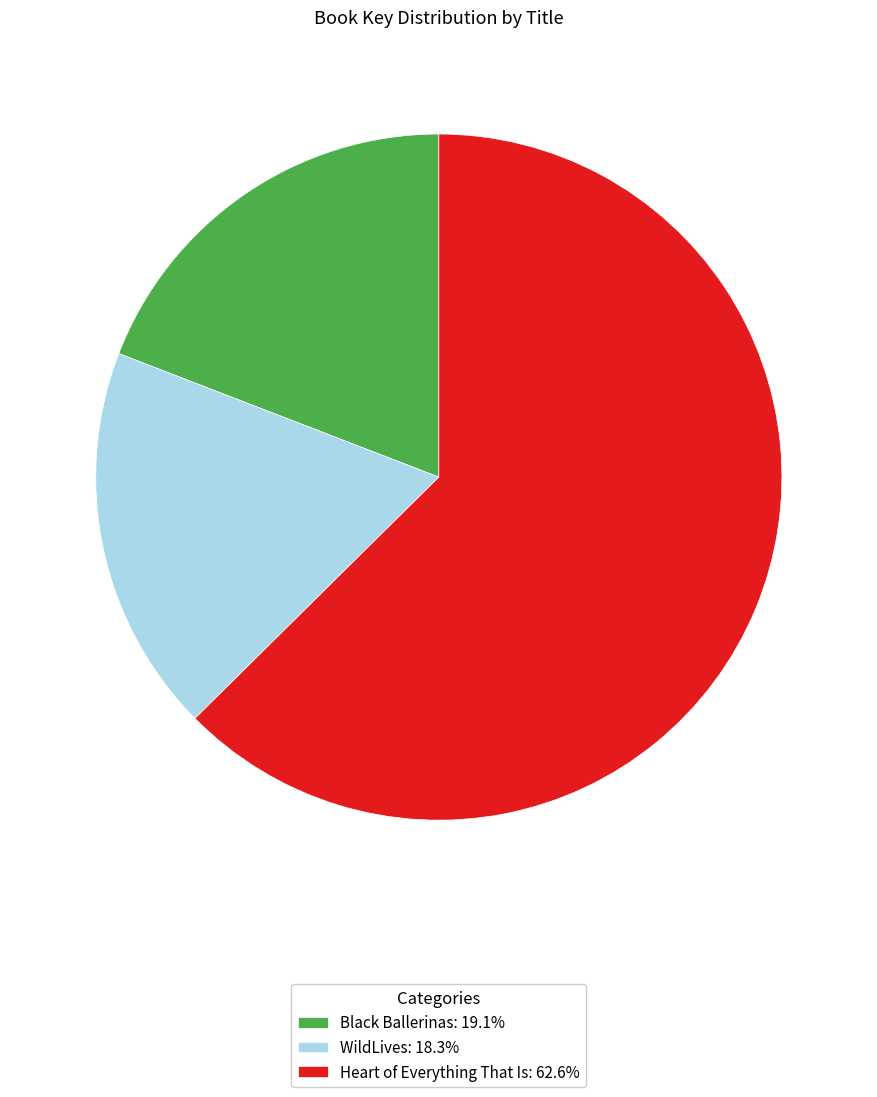

Does Black Ballerinas: 19.1% account for over 50% of the chart?

No